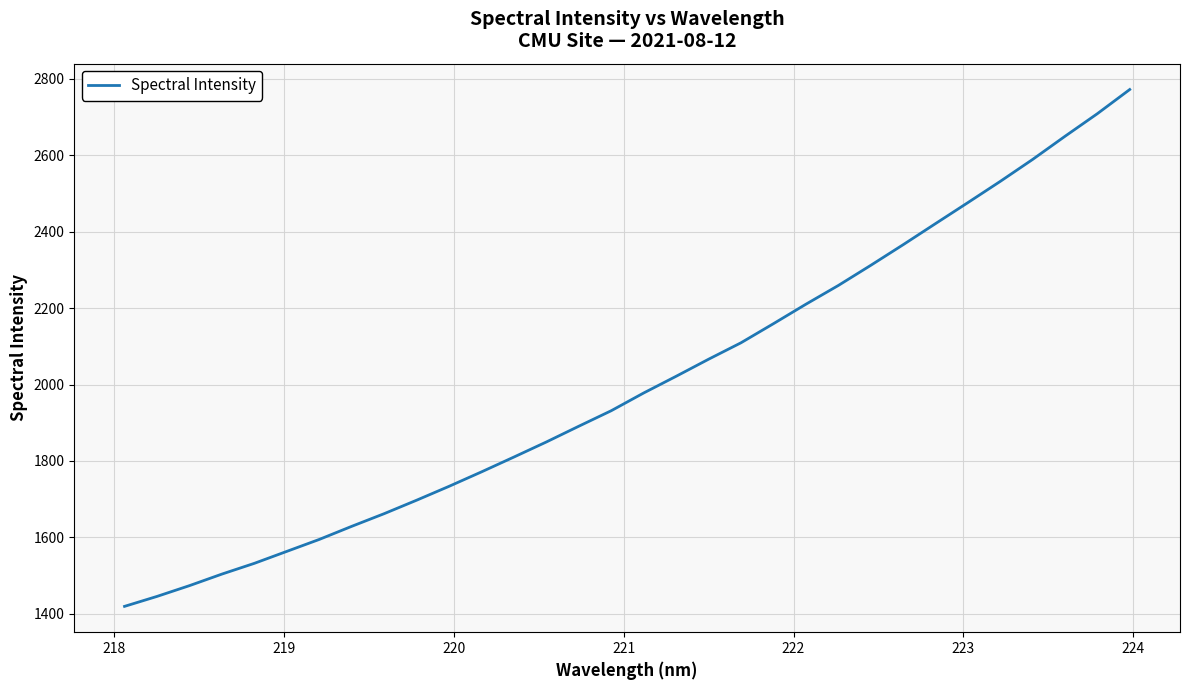

What is the greatest value displayed?

2772.2